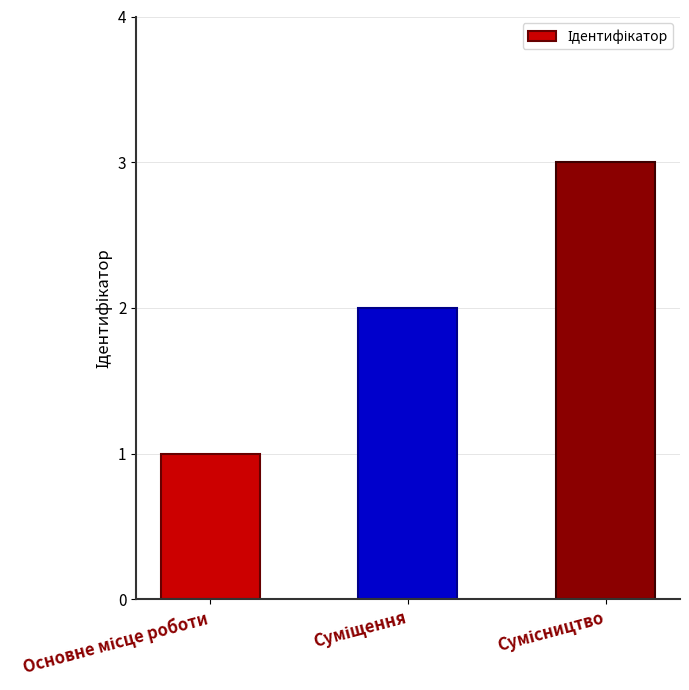

What is the greatest value displayed?

3